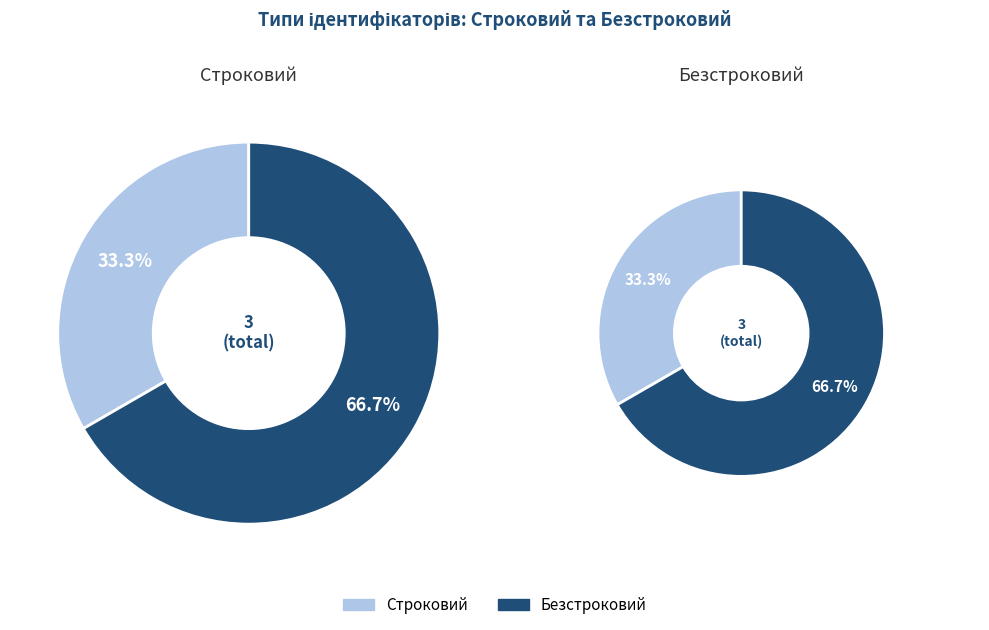

Which category accounts for the majority?

Безстроковий